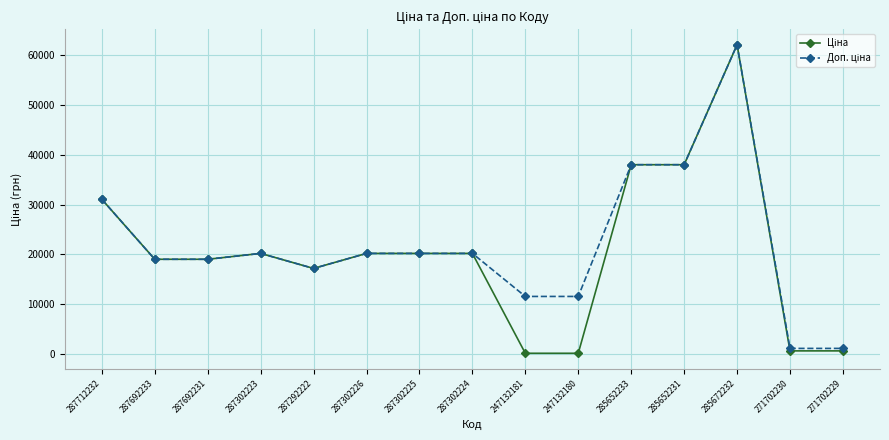

What is the greatest value displayed?

62116.9